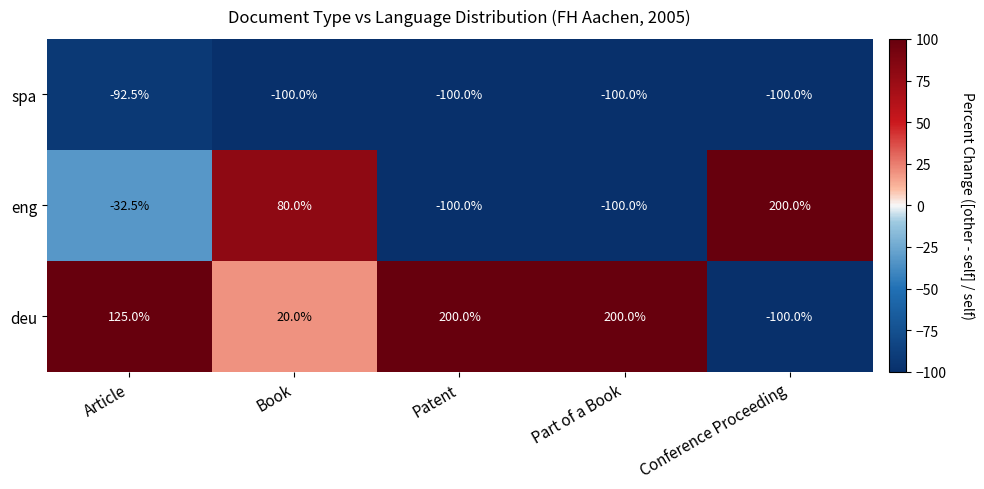

What is the sum of the deu values at Book and Part of a Book?

220.0